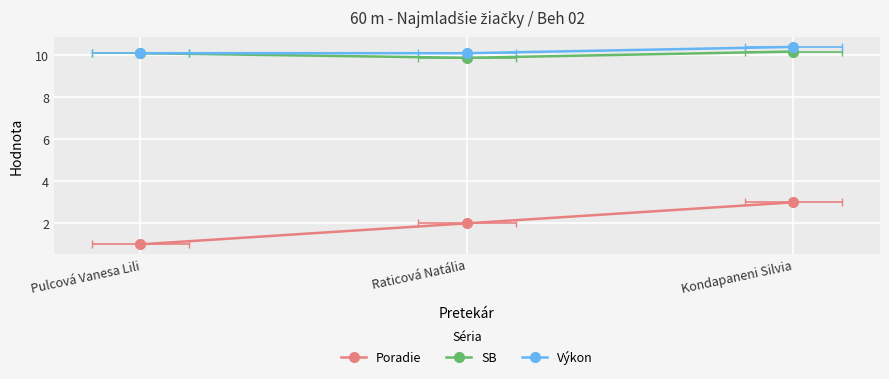

Reading right to left, extract all data points from this chart.

Poradie: Kondapaneni Silvia=3.0	Raticová Natália=2.0	Pulcová Vanesa Lili=1.0
SB: Kondapaneni Silvia=10.2	Raticová Natália=9.9	Pulcová Vanesa Lili=10.1
Výkon: Kondapaneni Silvia=10.4	Raticová Natália=10.1	Pulcová Vanesa Lili=10.1